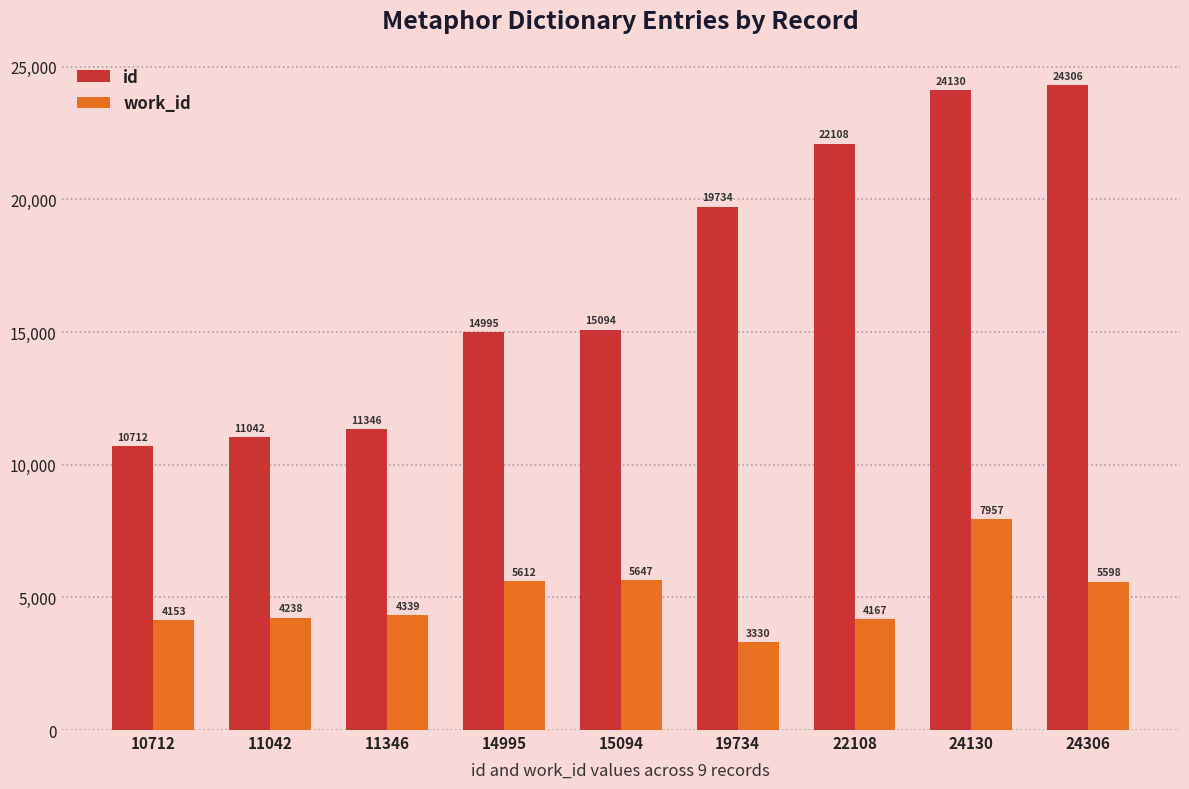

The value of id at 15094 is 15094. True or false?

True